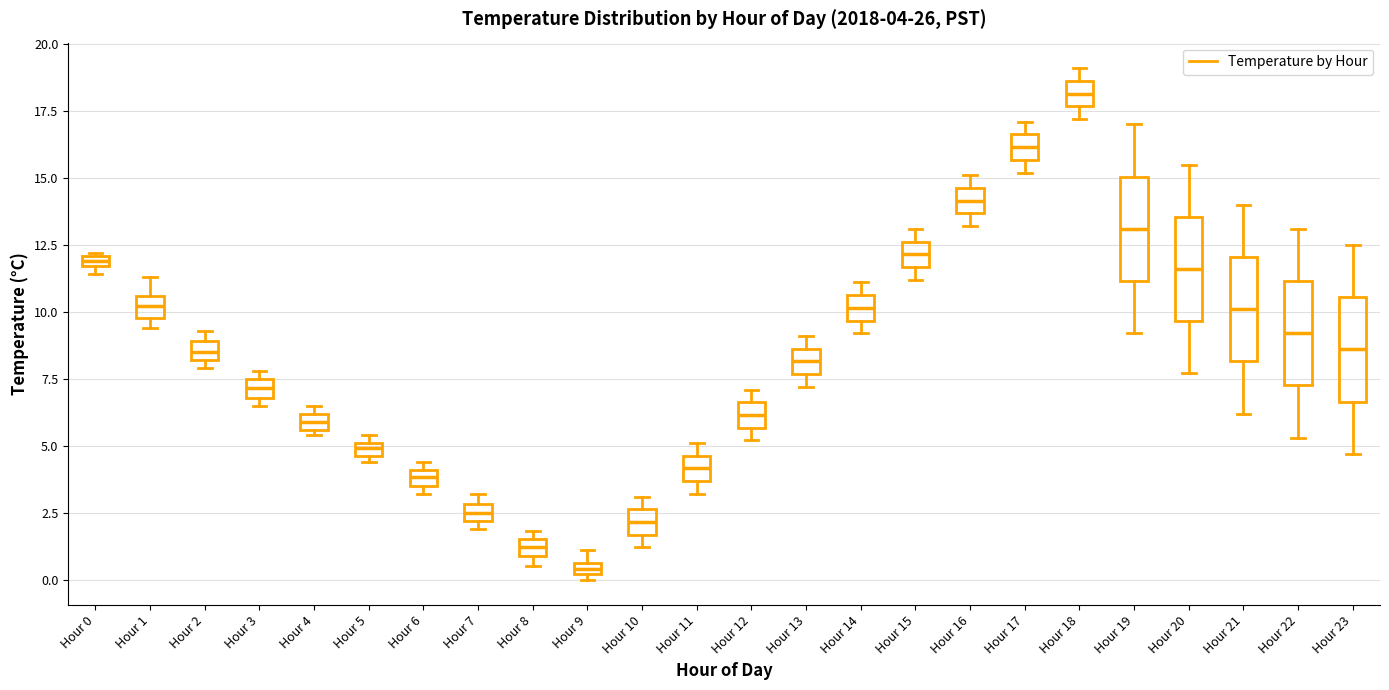

Which box has the lowest median line?

Hour 9